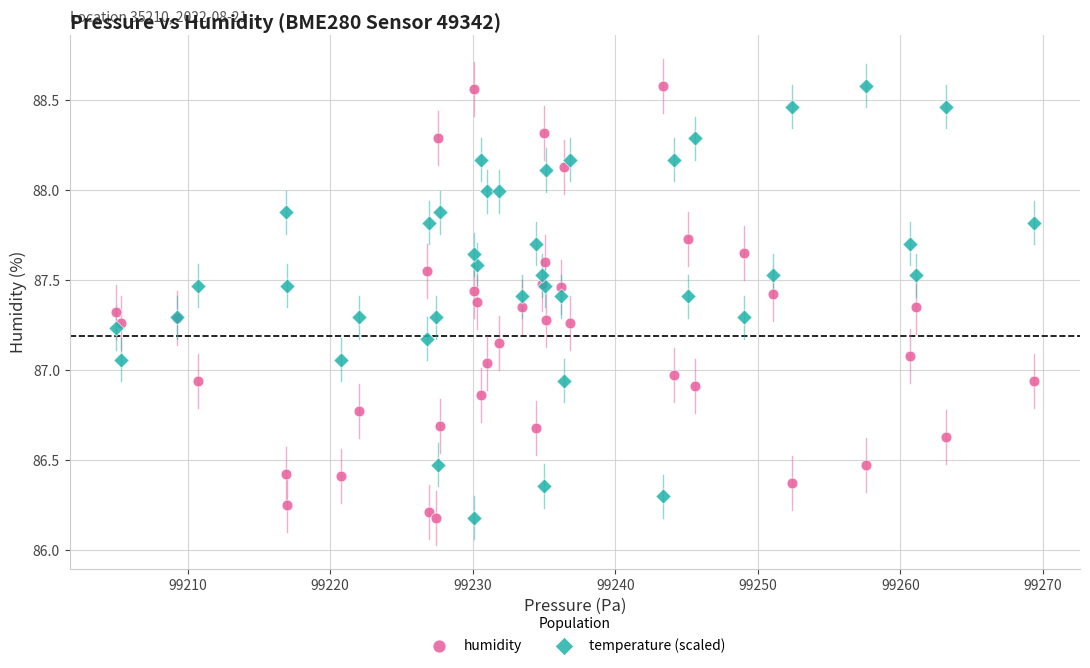

What are all the series names shown in the legend?

humidity, temperature (scaled)